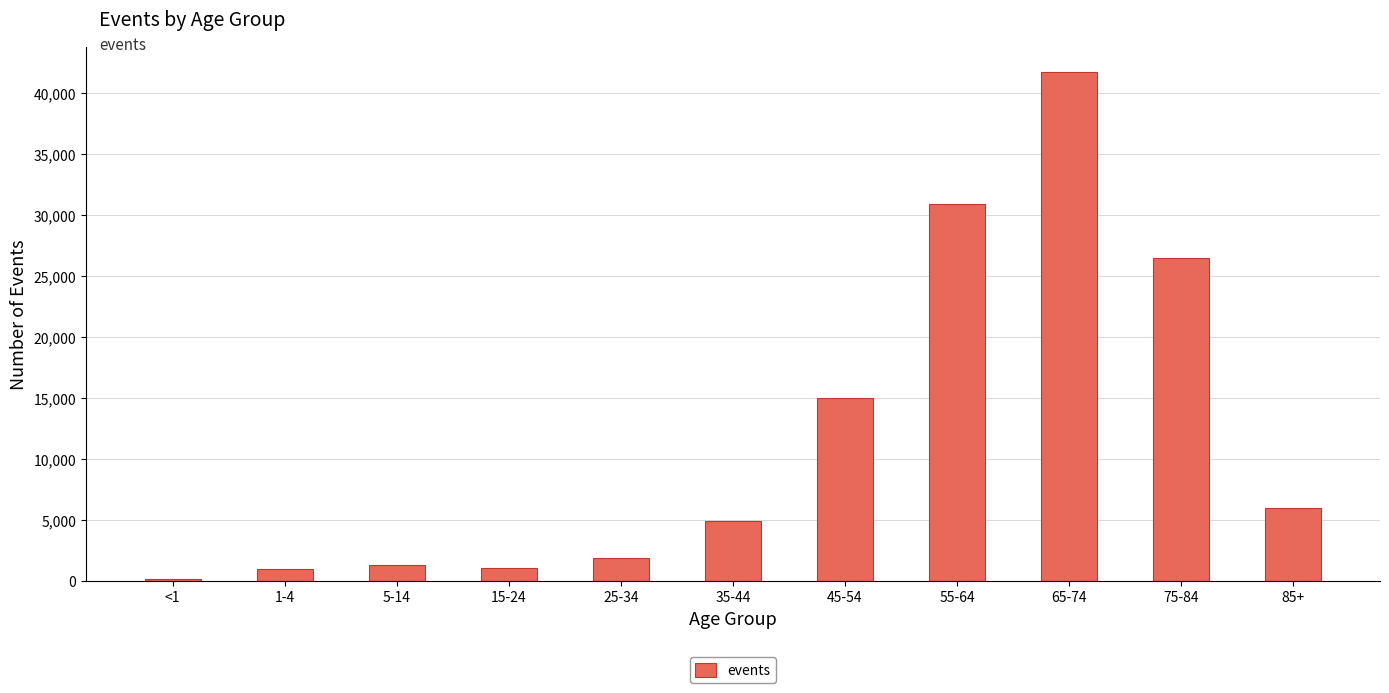

What is the minimum value shown in the chart?

141